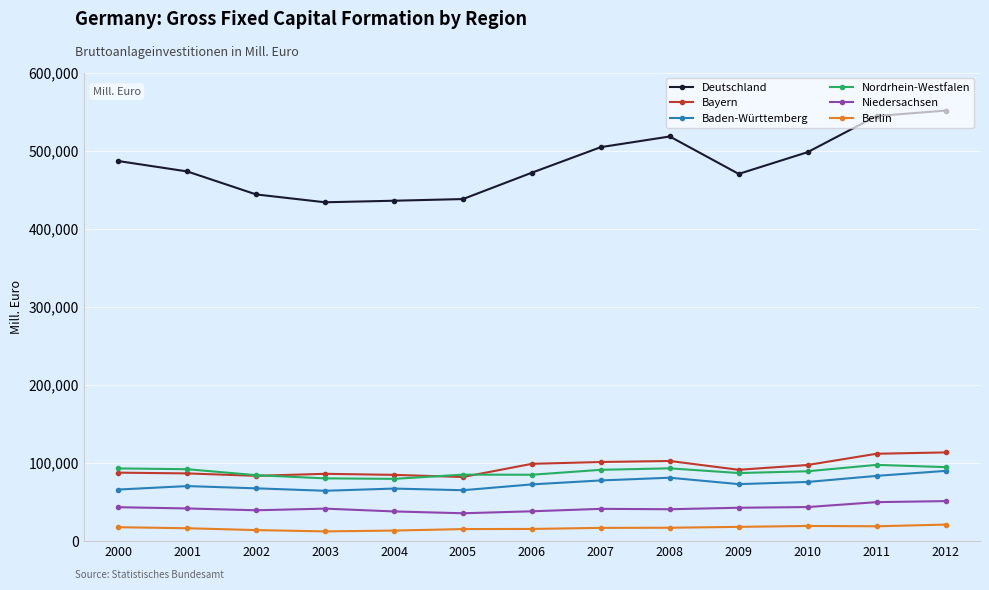

How many series are shown in this chart?

6